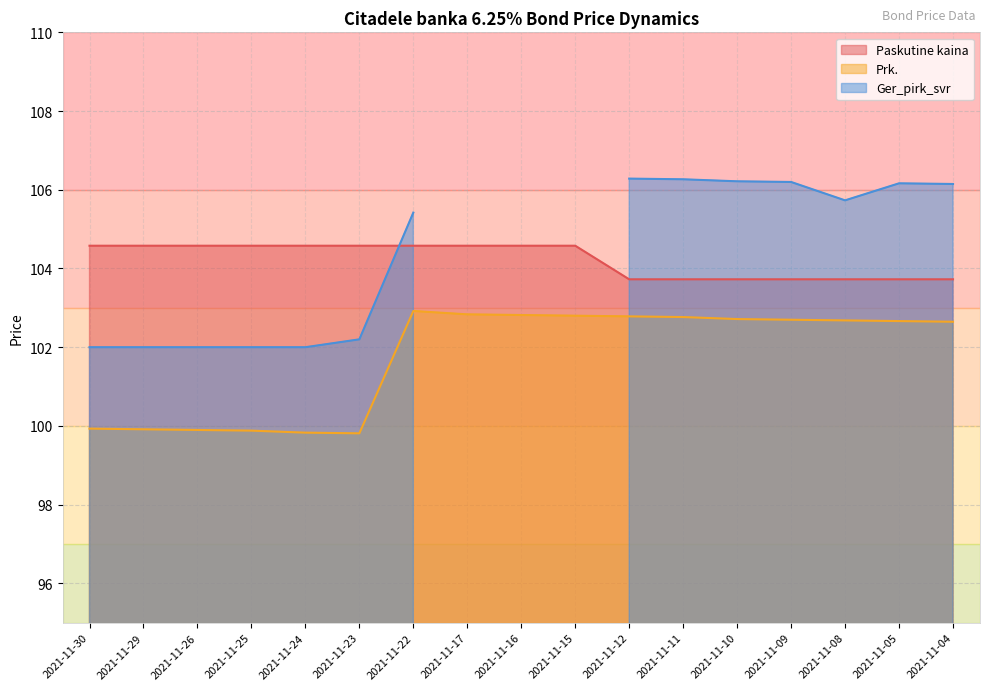

True or false: Prk. and Paskutine kaina intersect in this chart.

False